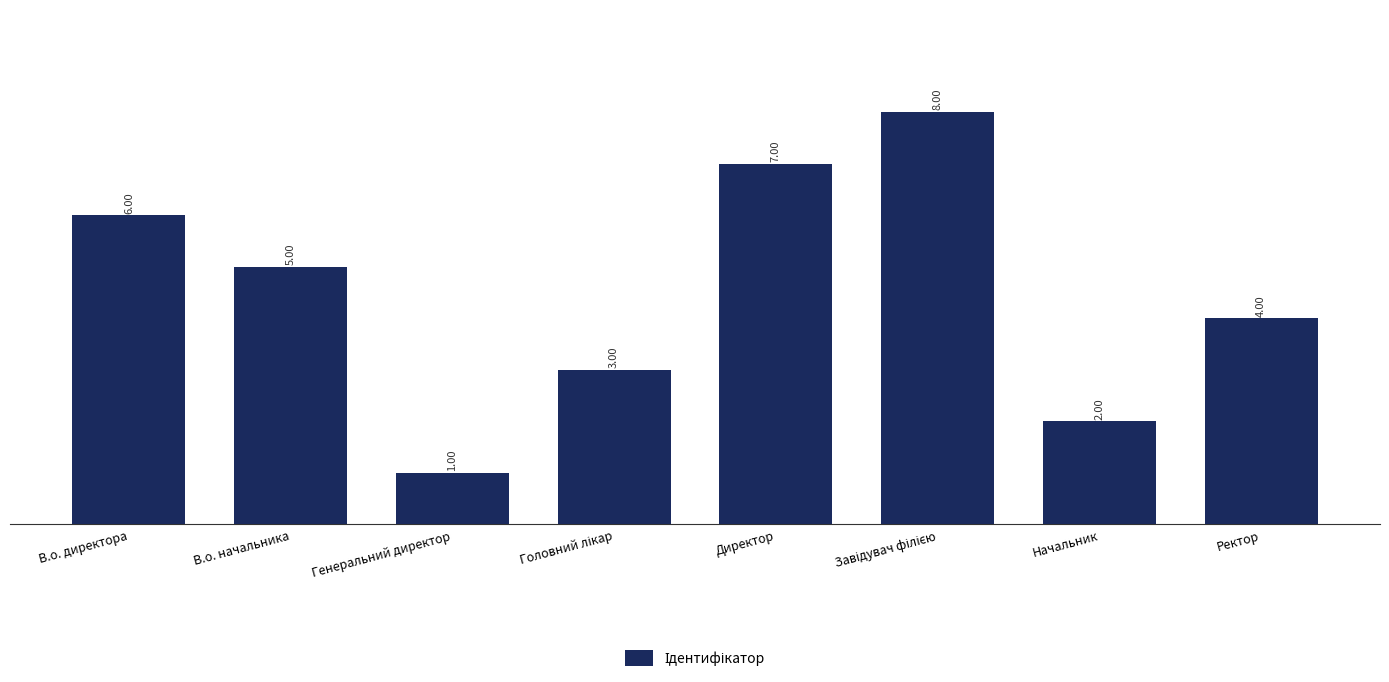

What is the value of the 8th bar from the left?

4